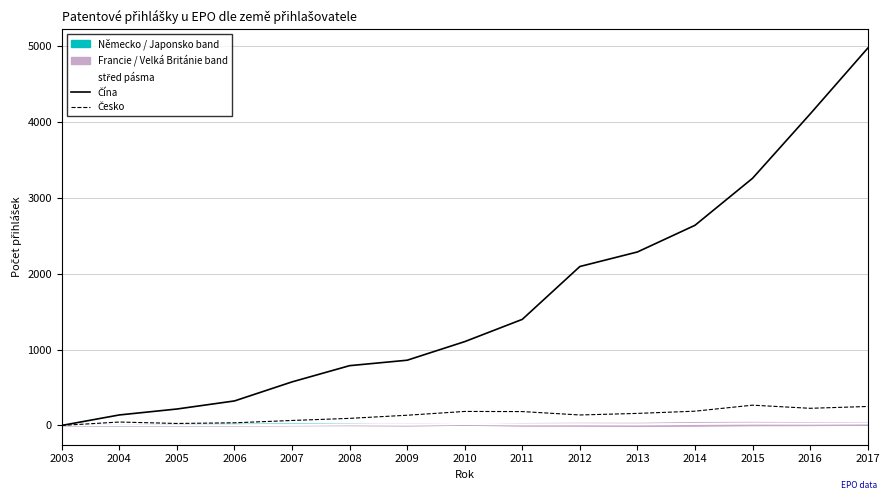

Reading right to left, transcribe all the data shown in this chart.

střed pásma: 2017=26.5	2016=23.7	2015=24.5	2014=20.2	2013=13.5	2012=15.5	2011=14.0	2010=19.9	2009=9.9	2008=13.2	2007=7.5	2006=2.7	2005=2.1	2004=3.8	2003=0.0
Čína: 2017=4974.7	2016=4107.1	2015=3259.4	2014=2639.4	2013=2287.6	2012=2095.9	2011=1398.8	2010=1105.3	2009=860.0	2008=788.2	2007=574.1	2006=322.9	2005=216.5	2004=138.2	2003=0.0
Česko: 2017=250.0	2016=225.9	2015=267.2	2014=187.9	2013=158.6	2012=137.9	2011=182.8	2010=184.5	2009=134.5	2008=93.1	2007=65.5	2006=34.5	2005=25.9	2004=44.8	2003=0.0